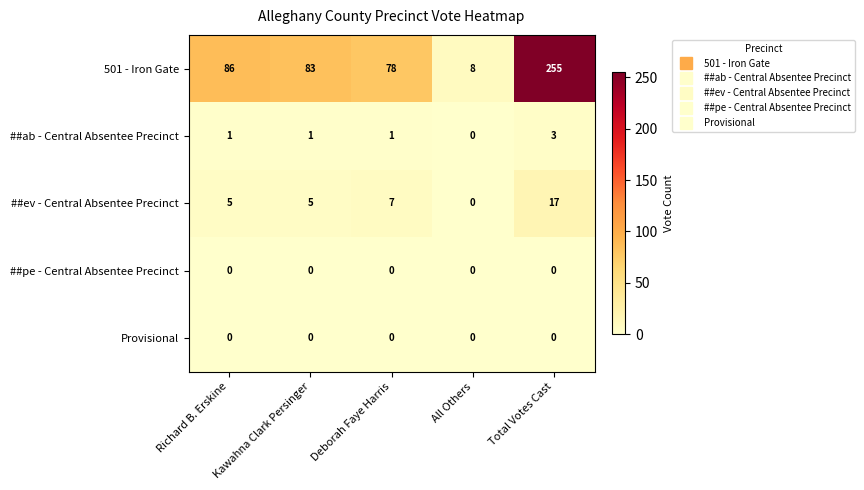

At which category is the sum across all series the highest?

Total Votes Cast